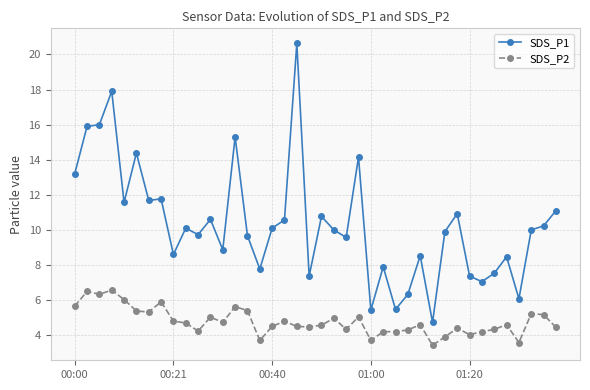

Rank the series by their maximum value, from lowest to highest.

SDS_P2, SDS_P1